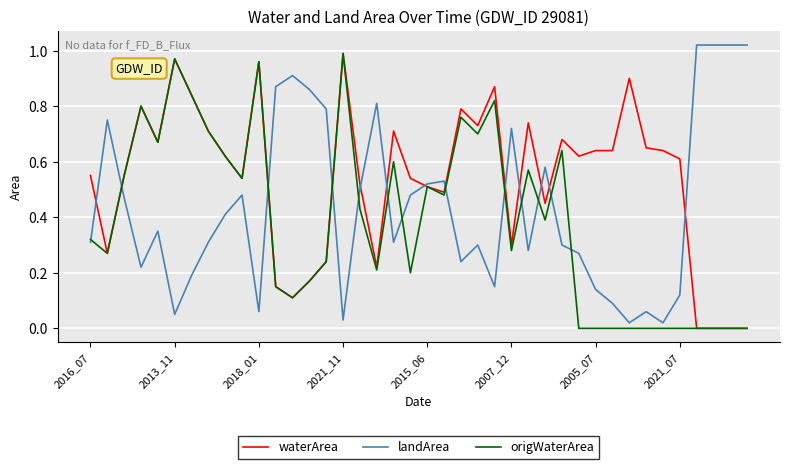

List the series in order of their overall mean, lowest first.

origWaterArea, landArea, waterArea